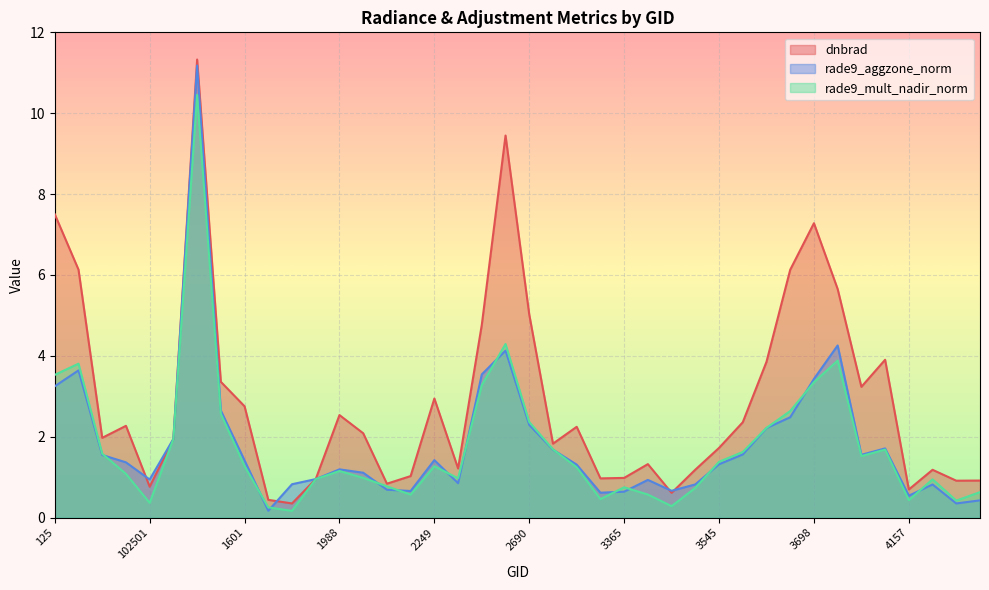

In dnbrad, how many points are higher than both neighbors (excluding endpoints)?

10